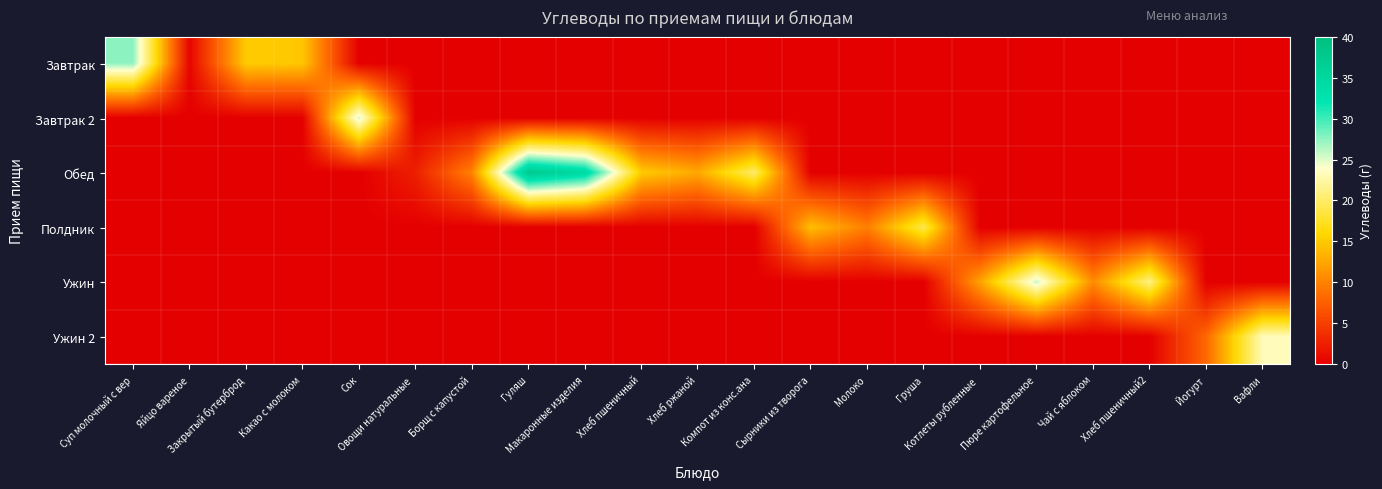

Which series has the largest range (max minus min)?

Обед